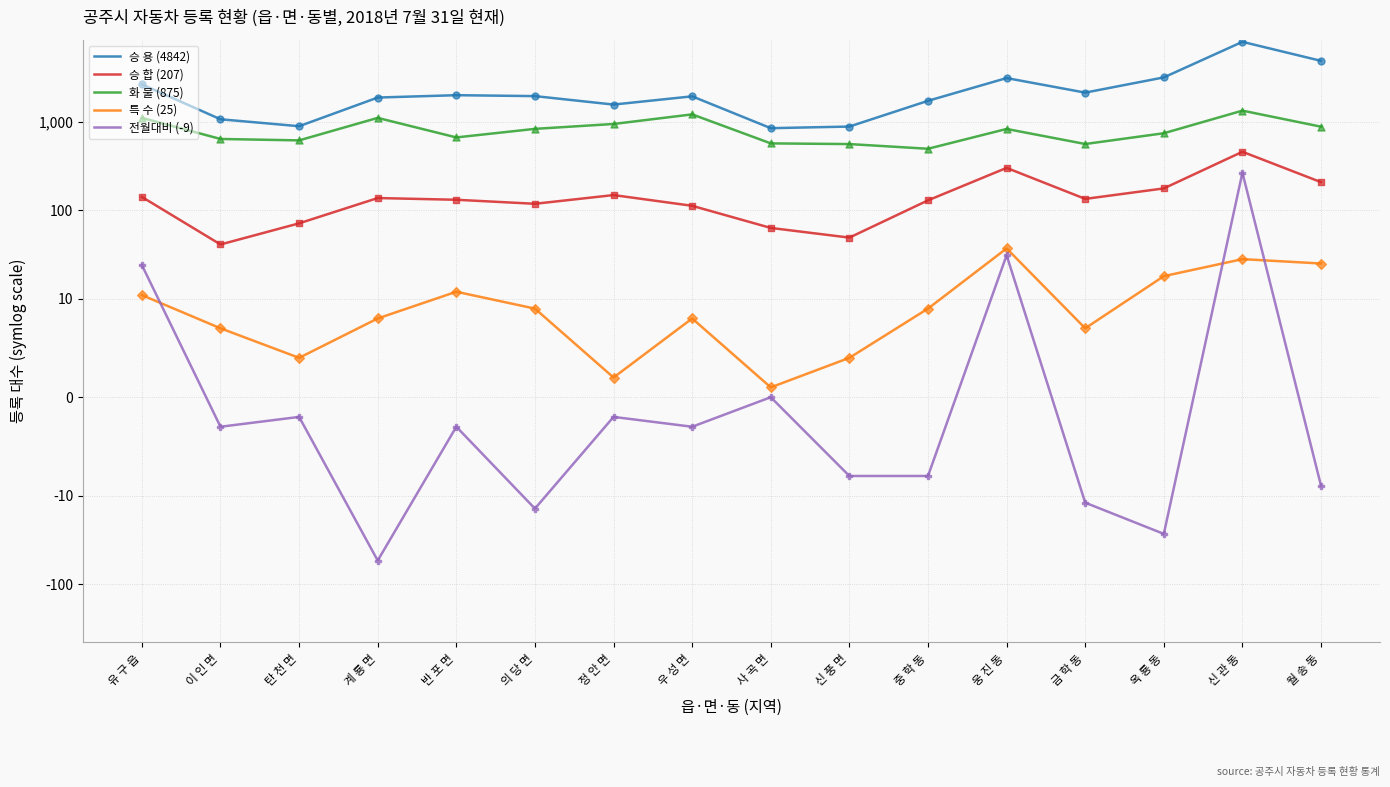

What are all the series names shown in the legend?

승 용 (4842), 승 합 (207), 화 물 (875), 특 수 (25), 전월대비 (-9)